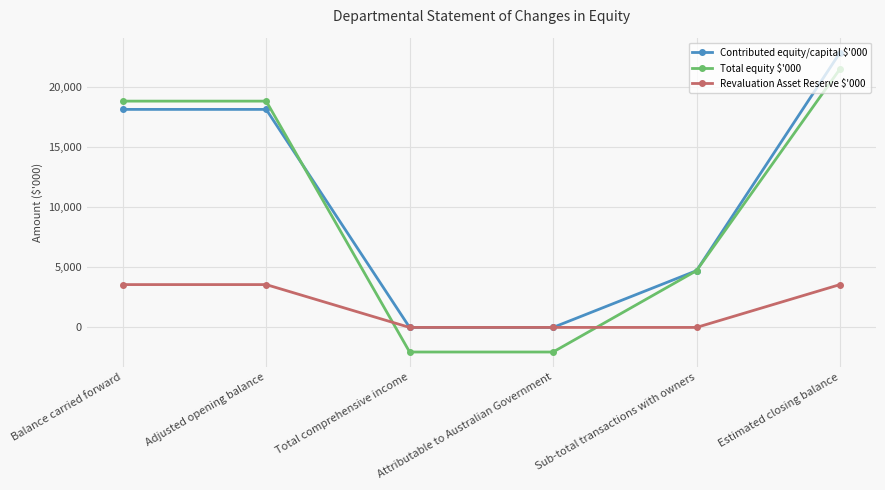

Reading right to left, extract all data points from this chart.

Contributed equity/capital $'000: 22861	4722	0	0	18139	18139
Total equity $'000: 21504	4722	-2045	-2045	18827	18827
Revaluation Asset Reserve $'000: 3564	0	0	0	3564	3564